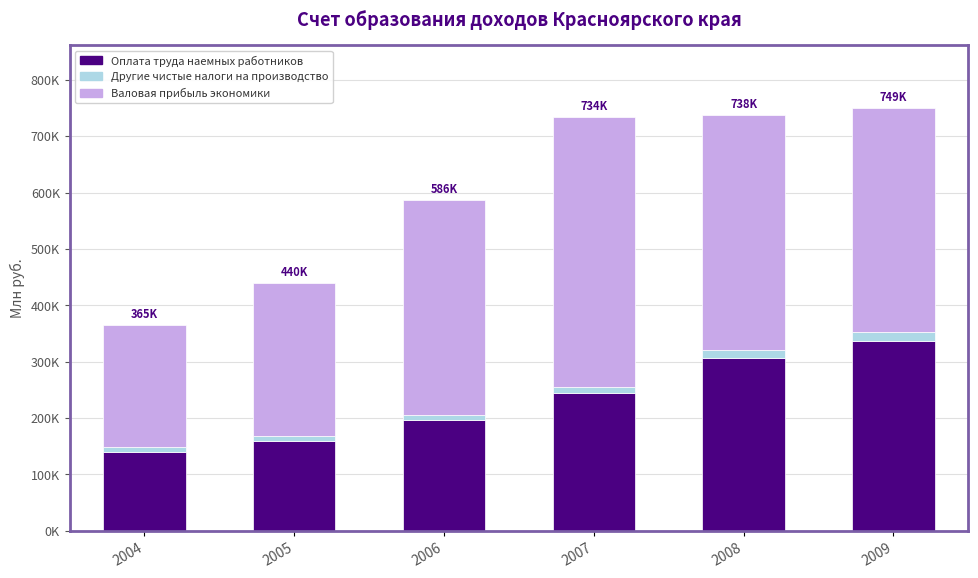

What are all the series names shown in the legend?

Оплата труда наемных работников, Другие чистые налоги на производство, Валовая прибыль экономики